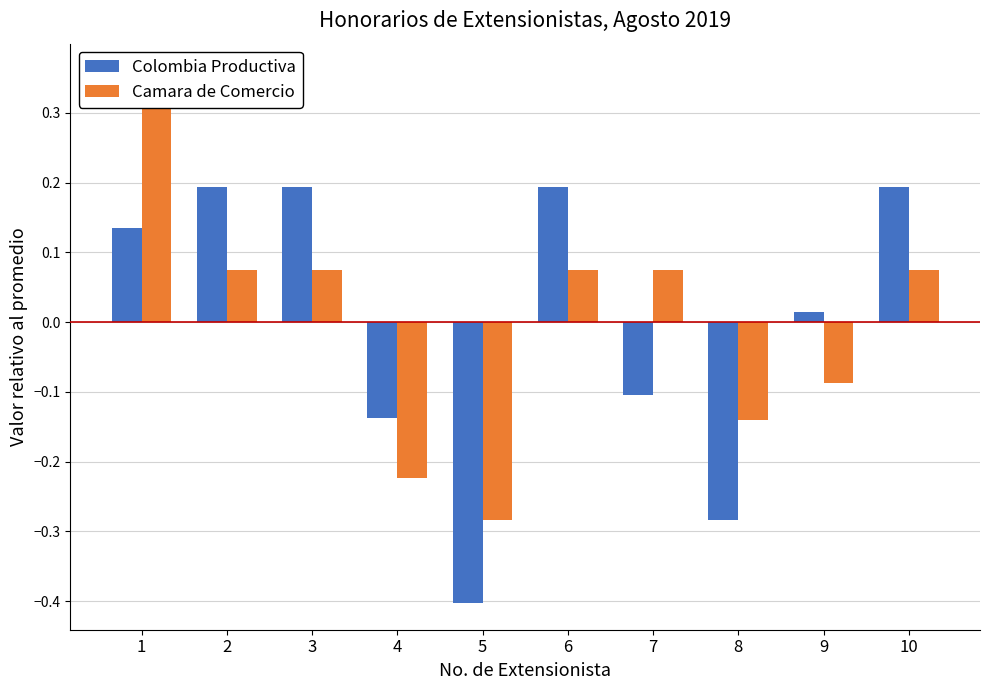

Read the Colombia Productiva value at 7.

-0.1